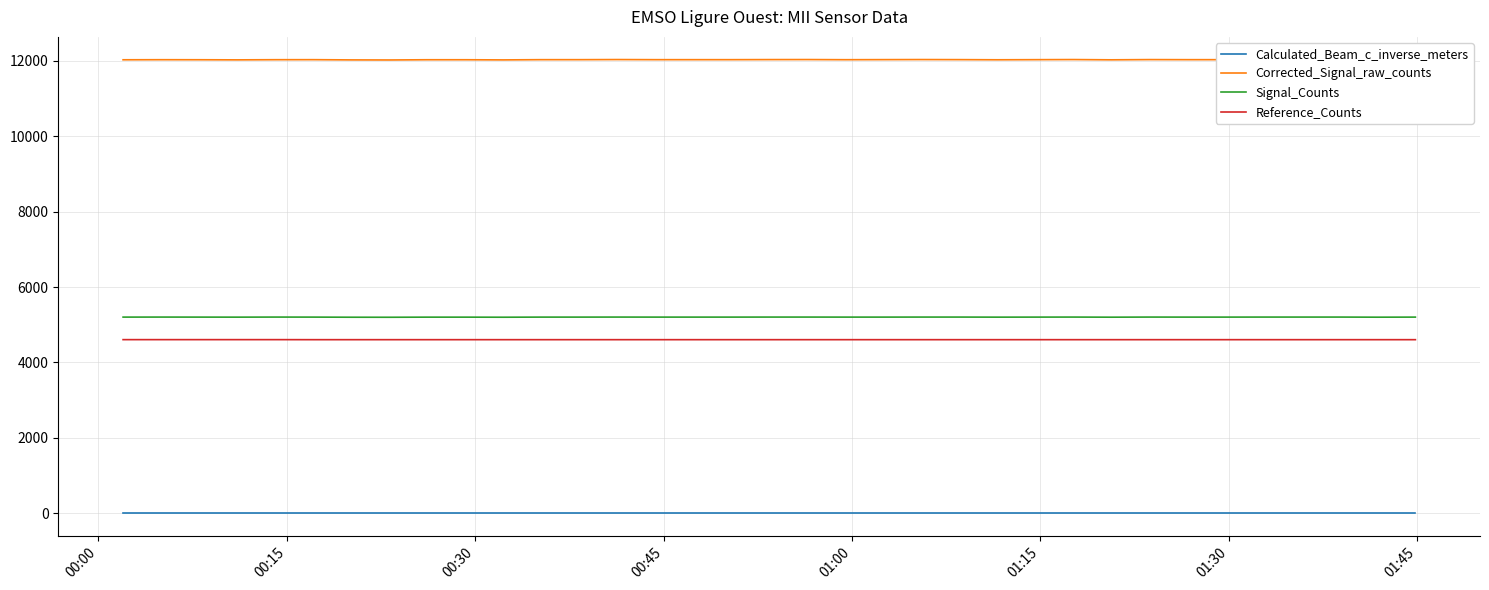

True or false: Reference_Counts and Signal_Counts cross at least once.

False